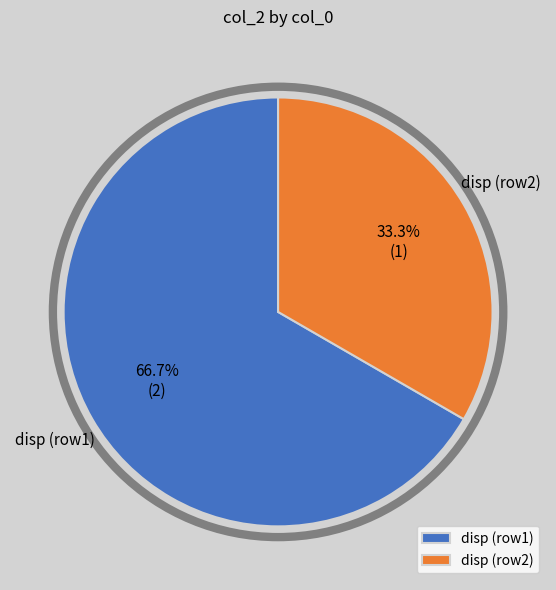

Between disp (row1) and disp (row2), which is larger?

disp (row1)